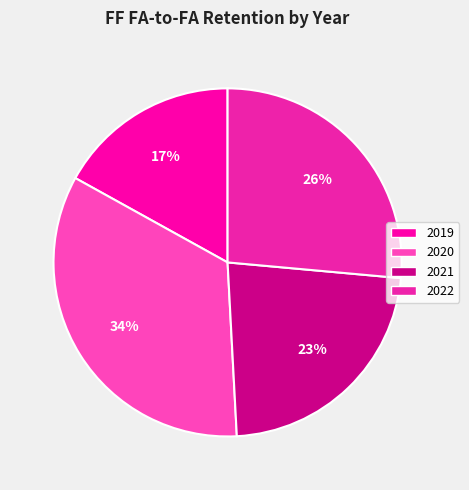

Combined, what portion of the pie is 2020 and 2019?

50.8%